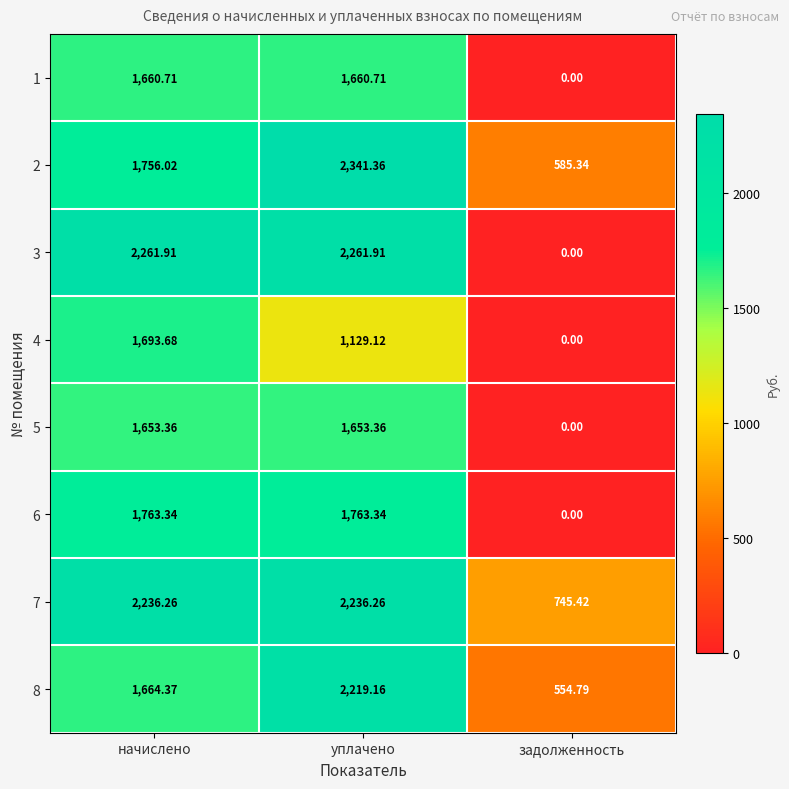

Which series has the largest total across all categories?

7